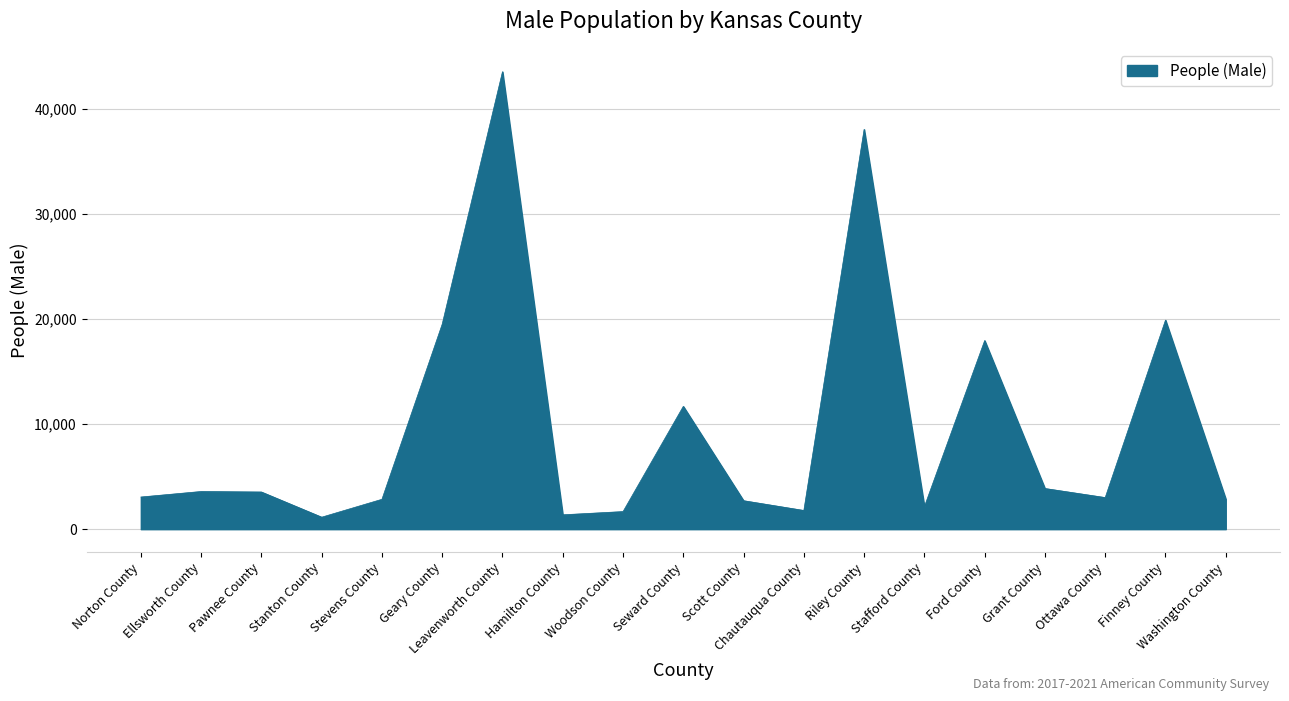

Approximately how many times larger is the value at Stanton County compared to Scott County?

0.4